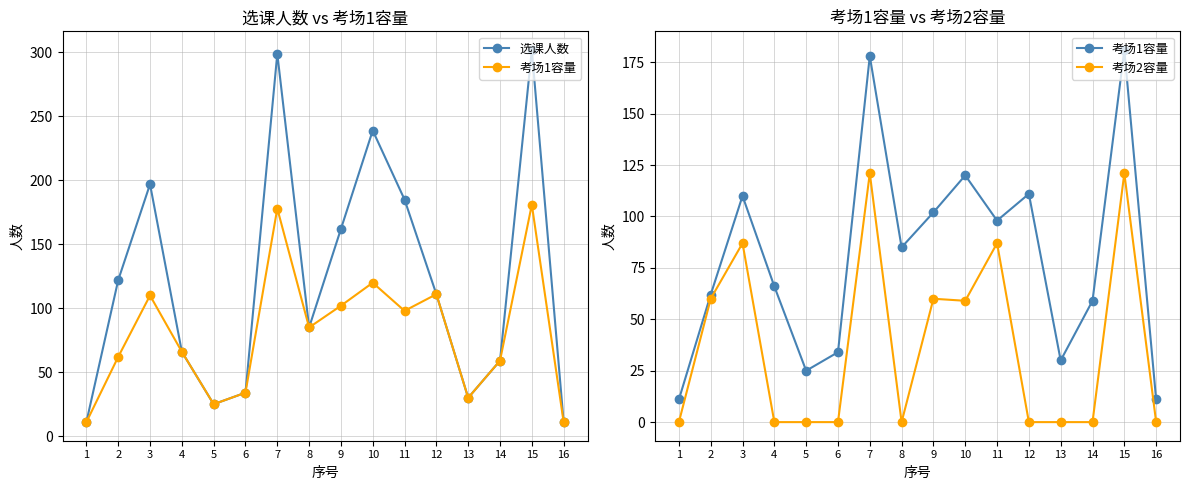

Which series changed the most between 3 and 11?

选课人数